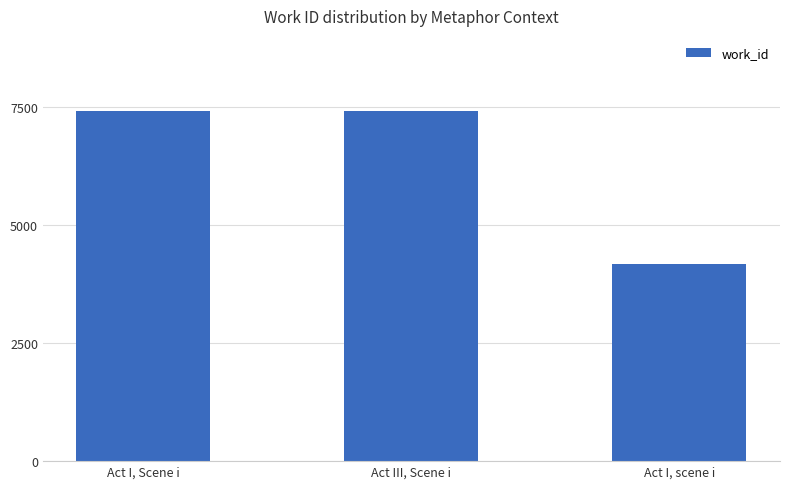

How many series are shown in this chart?

1